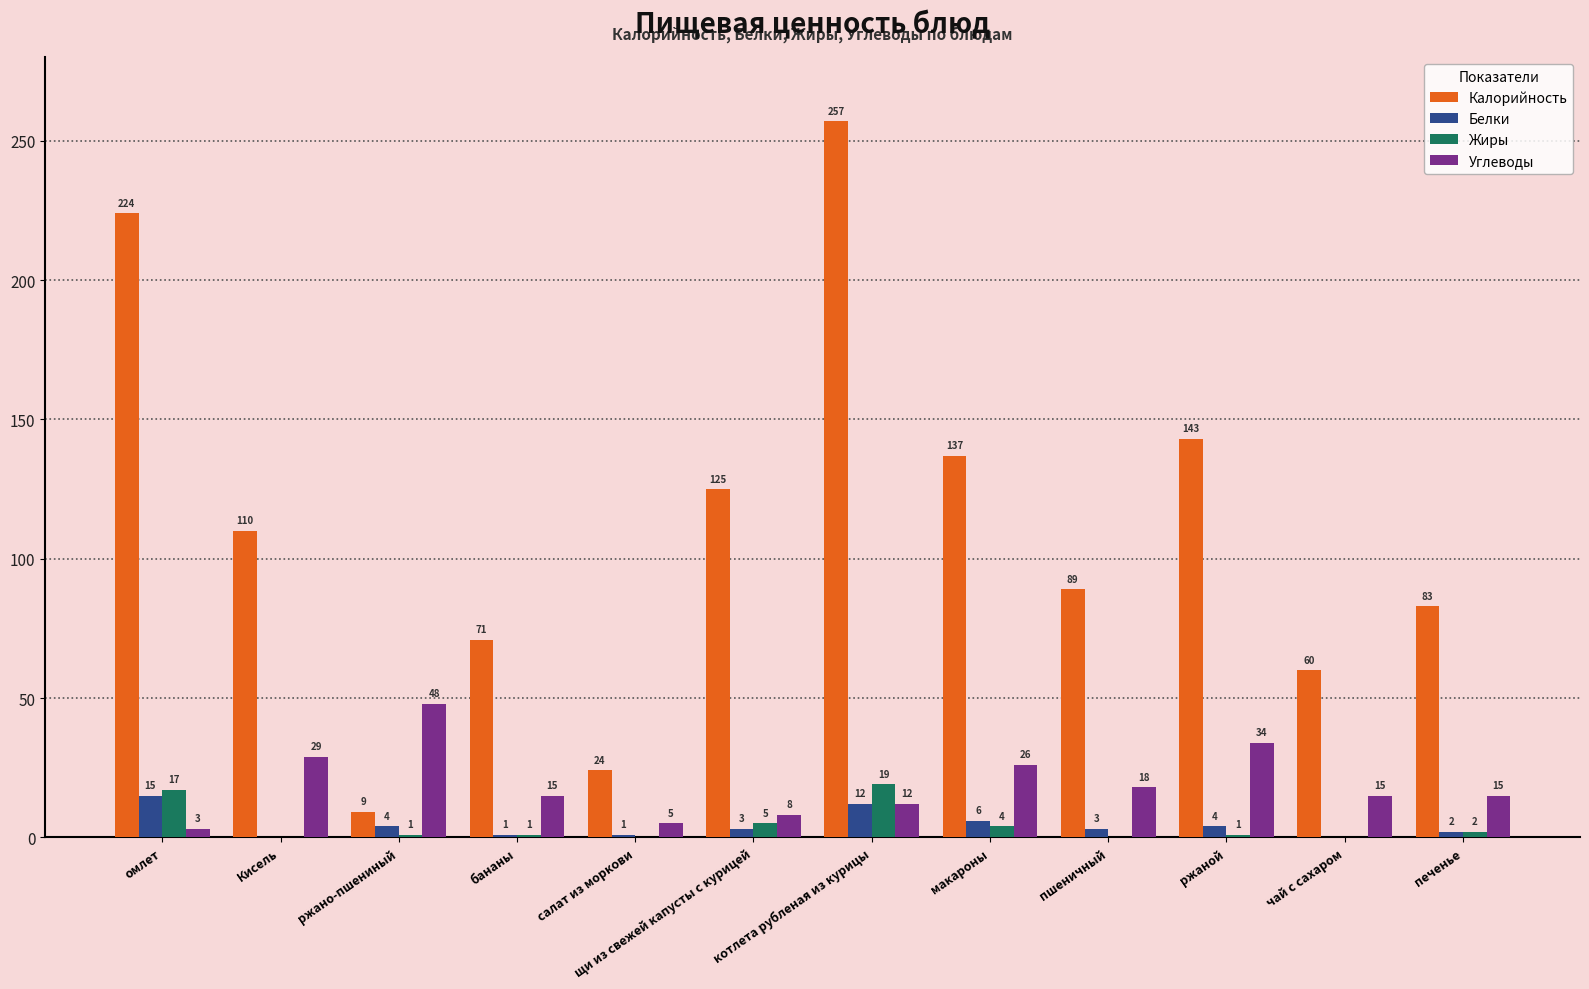

What are all the series names shown in the legend?

Калорийность, Белки, Жиры, Углеводы